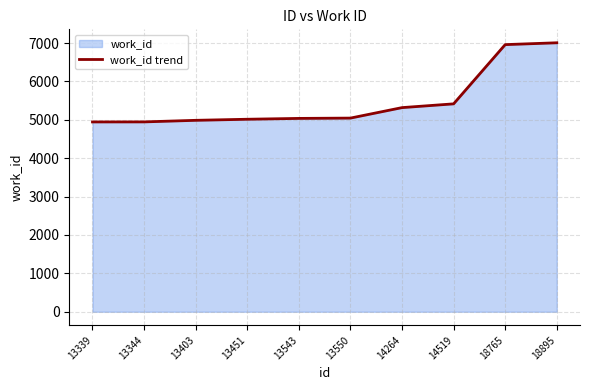

Between 14519 and 14264, which is larger?

14519